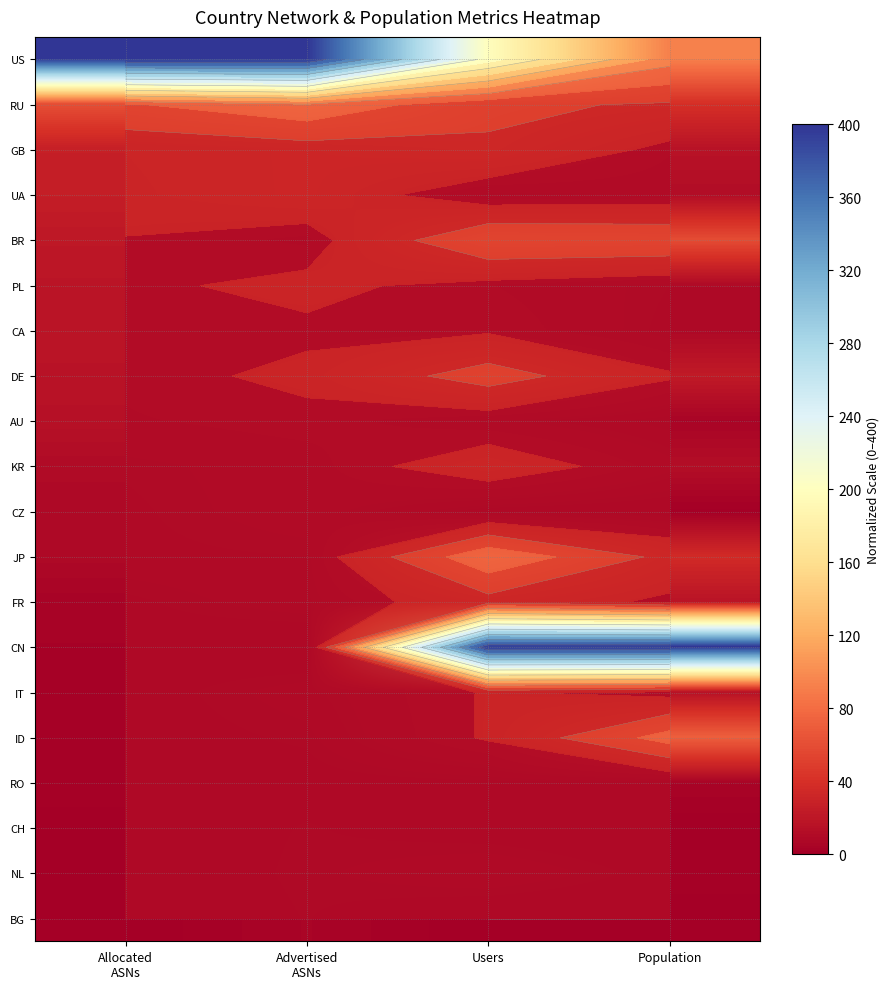

Is the value of BG at Allocated ASNs greater than the value of JP at Users?

No